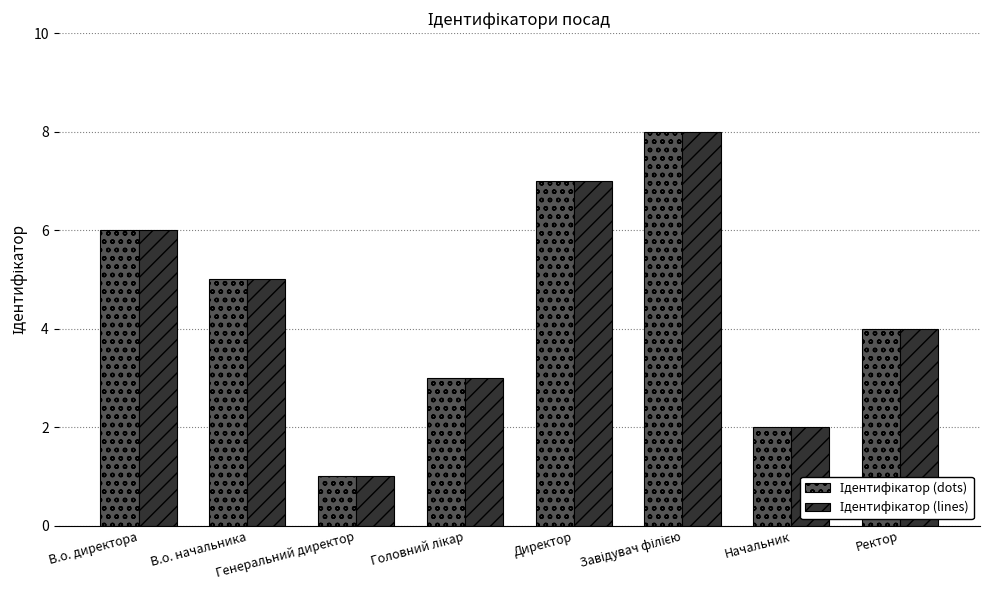

List the labels in order of Ідентифікатор (lines) value, smallest first.

Генеральний директор, Начальник, Головний лікар, Ректор, В.о. начальника, В.о. директора, Директор, Завідувач філією